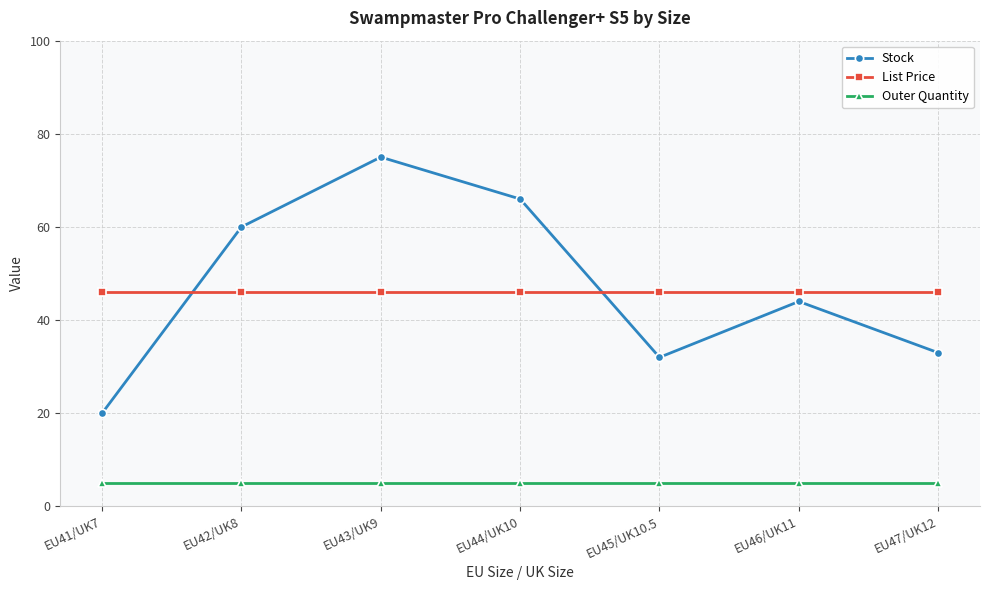

Count the number of data series in this chart.

3